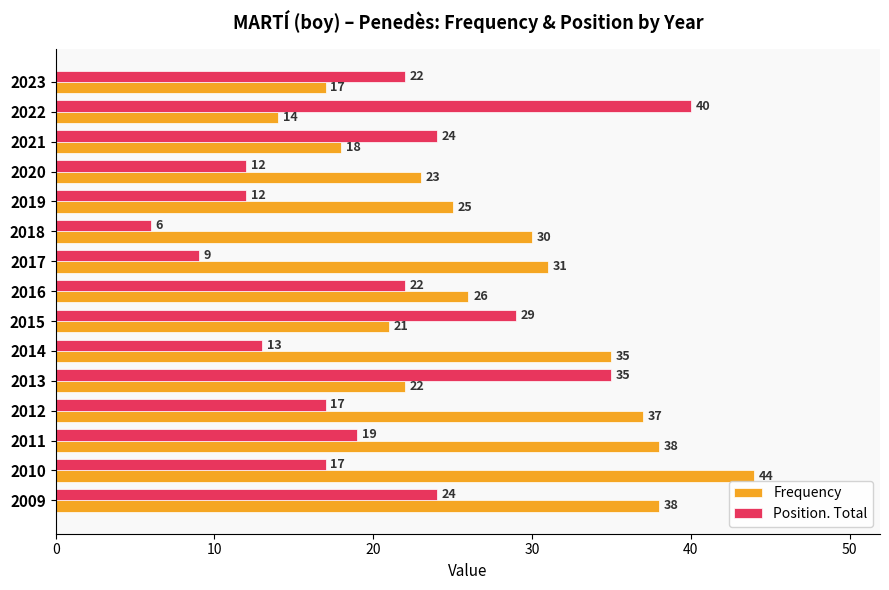

List the series in order of their overall mean, lowest first.

Position. Total, Frequency